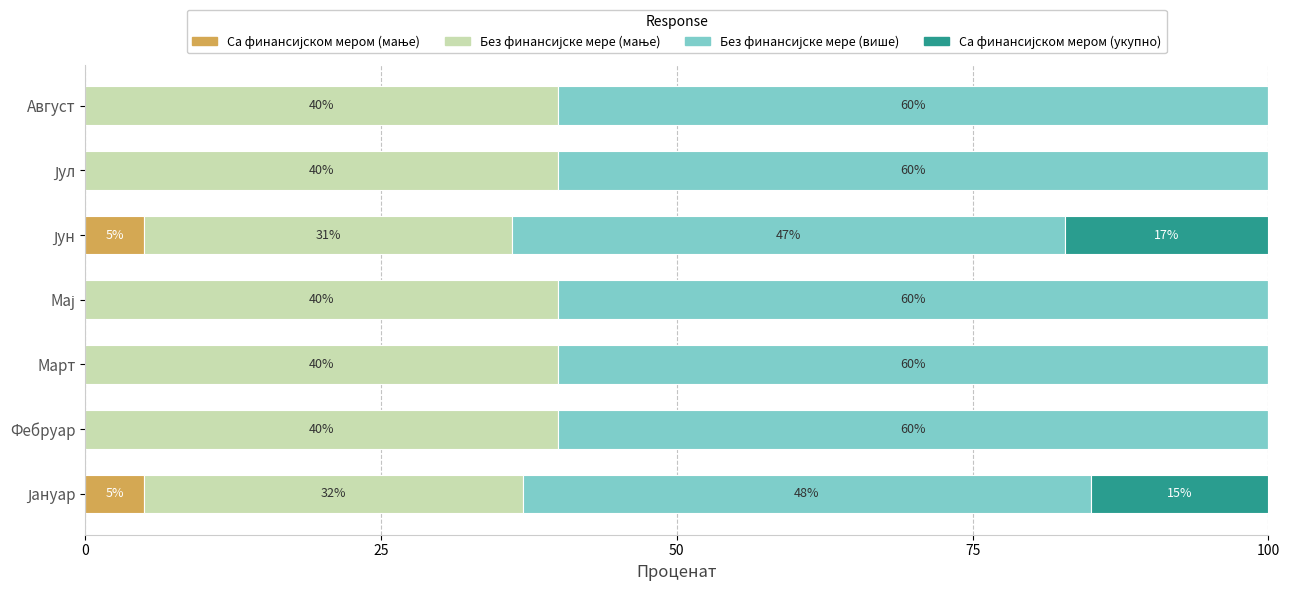

What is the total value across all series at Март?

100.0